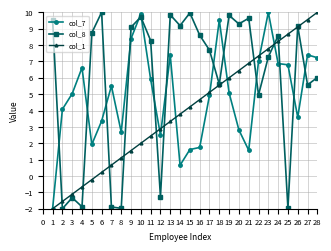

True or false: col_8 and col_7 intersect in this chart.

True